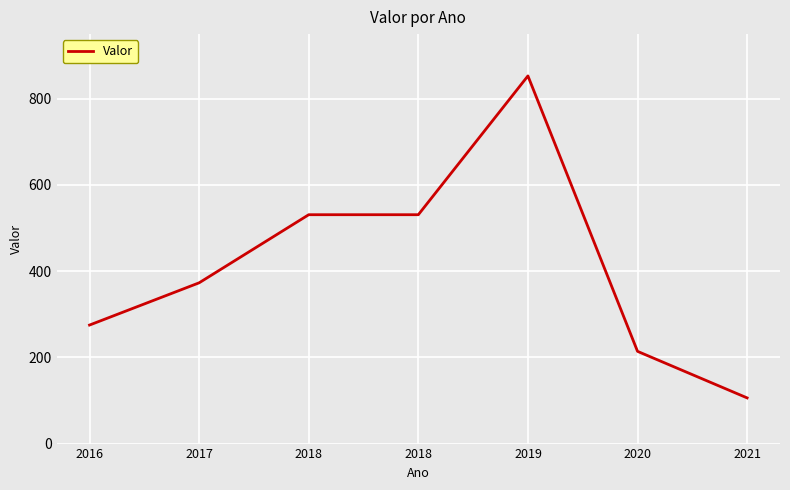

Where is the first local maximum?

2019